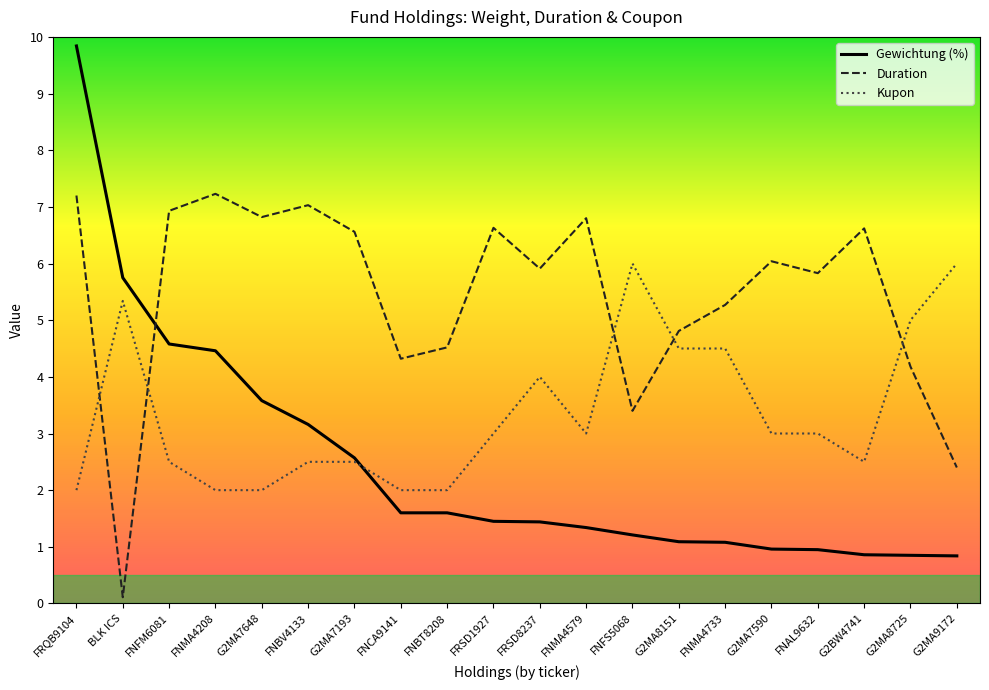

Count the number of categories in the chart.

20